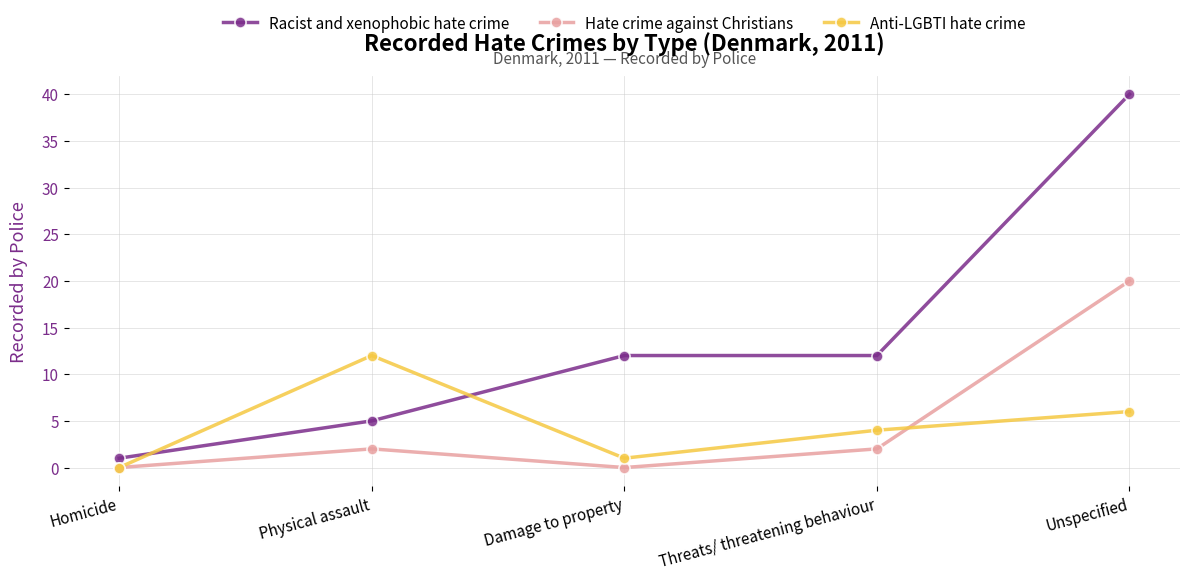

Reading right to left, transcribe all the data shown in this chart.

Racist and xenophobic hate crime: Unspecified=40	Threats/ threatening behaviour=12	Damage to property=12	Physical assault=5	Homicide=1
Hate crime against Christians: Unspecified=20	Threats/ threatening behaviour=2	Damage to property=0	Physical assault=2	Homicide=0
Anti-LGBTI hate crime: Unspecified=6	Threats/ threatening behaviour=4	Damage to property=1	Physical assault=12	Homicide=0